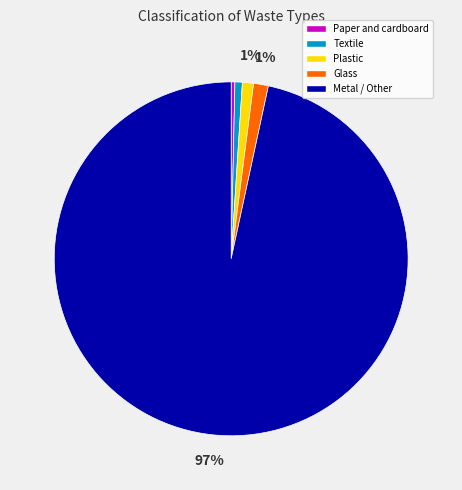

Is the sum of Glass and Plastic greater than half?

No